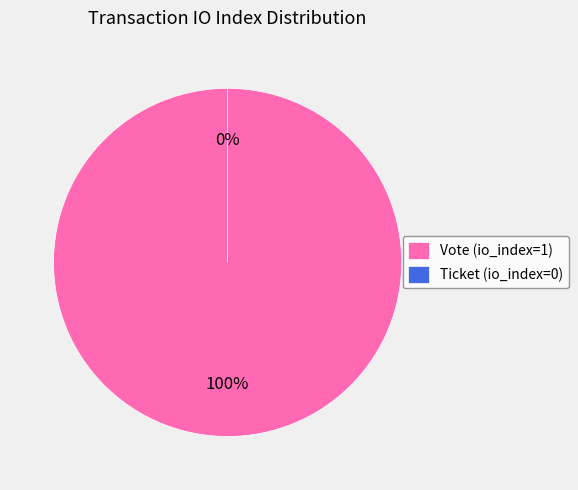

Between Vote (io_index=1) and Ticket (io_index=0), which is larger?

Vote (io_index=1)